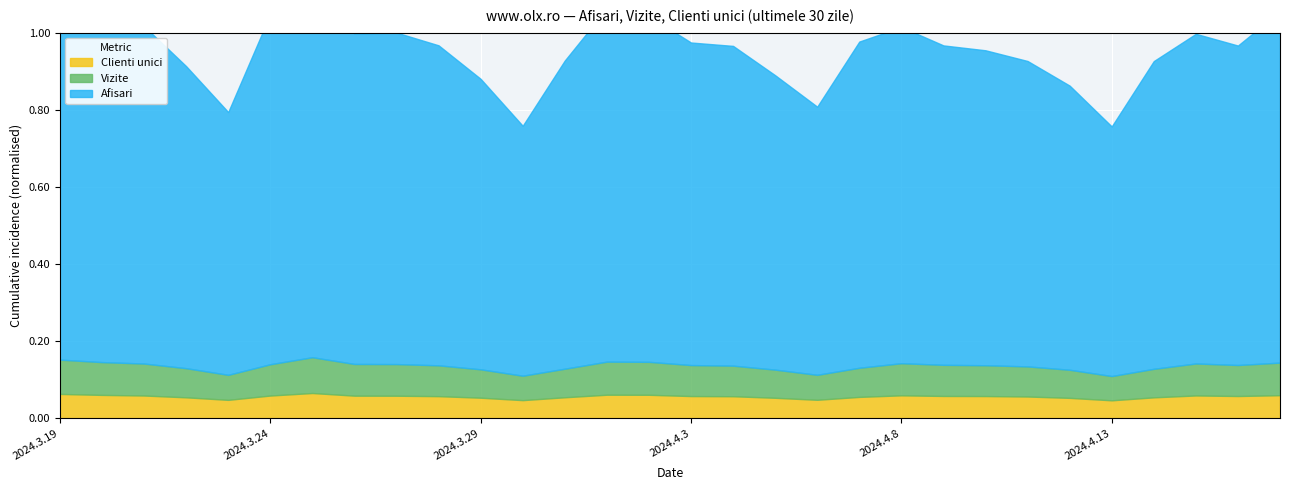

What is the sum of all Vizite values?

25836488